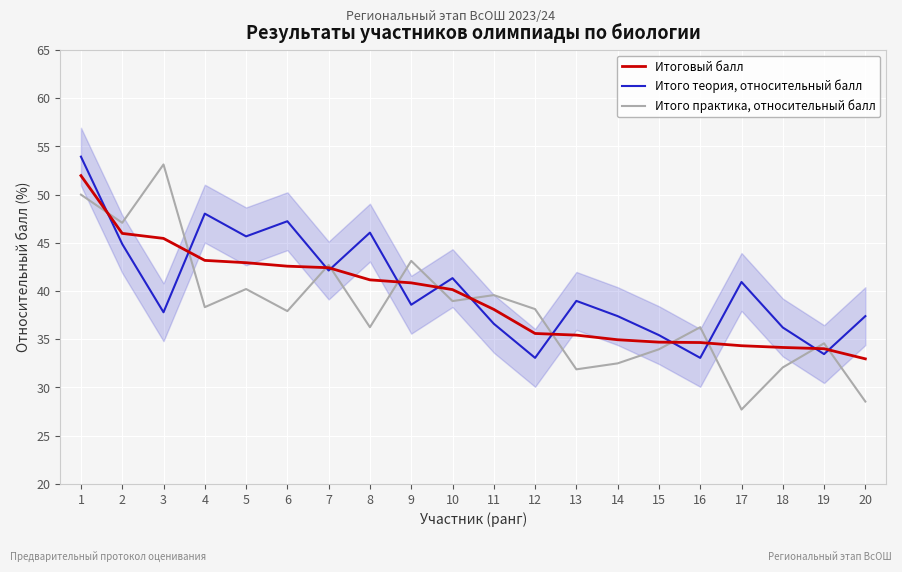

What is the maximum value shown in the chart?

53.9